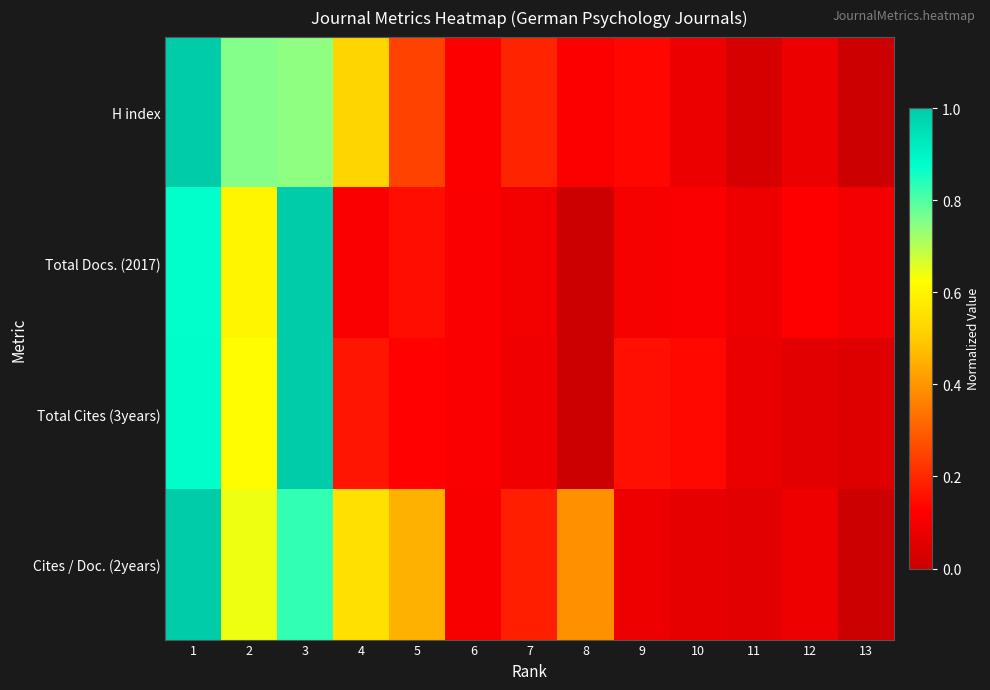

At which category is the sum across all series the highest?

1